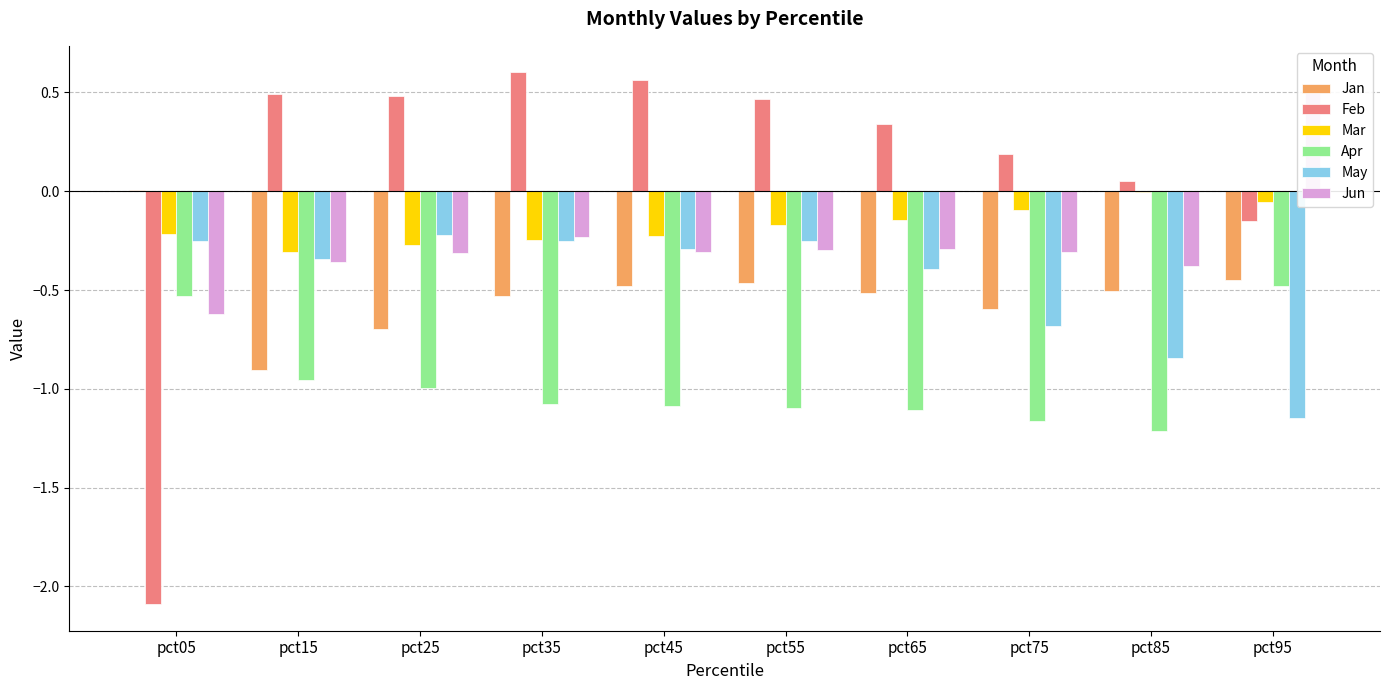

Where does the Feb series first go above 0?

pct15